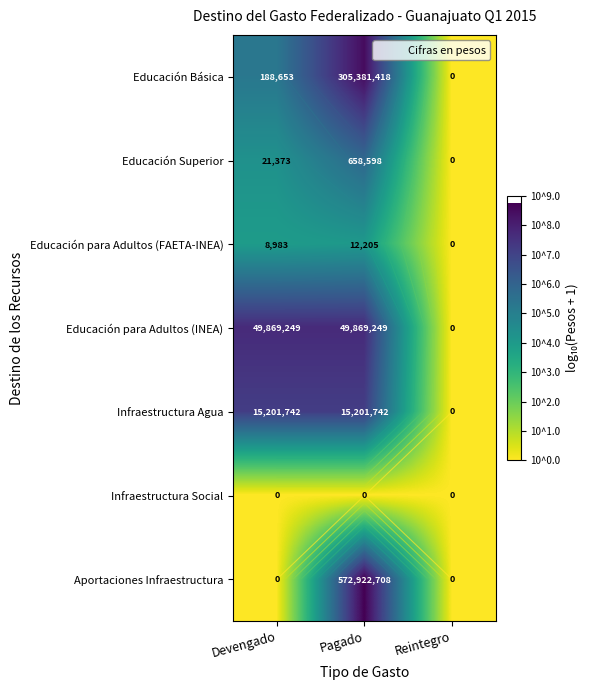

Rank the categories by Educación para Adultos (INEA) value from highest to lowest.

Devengado, Pagado, Reintegro